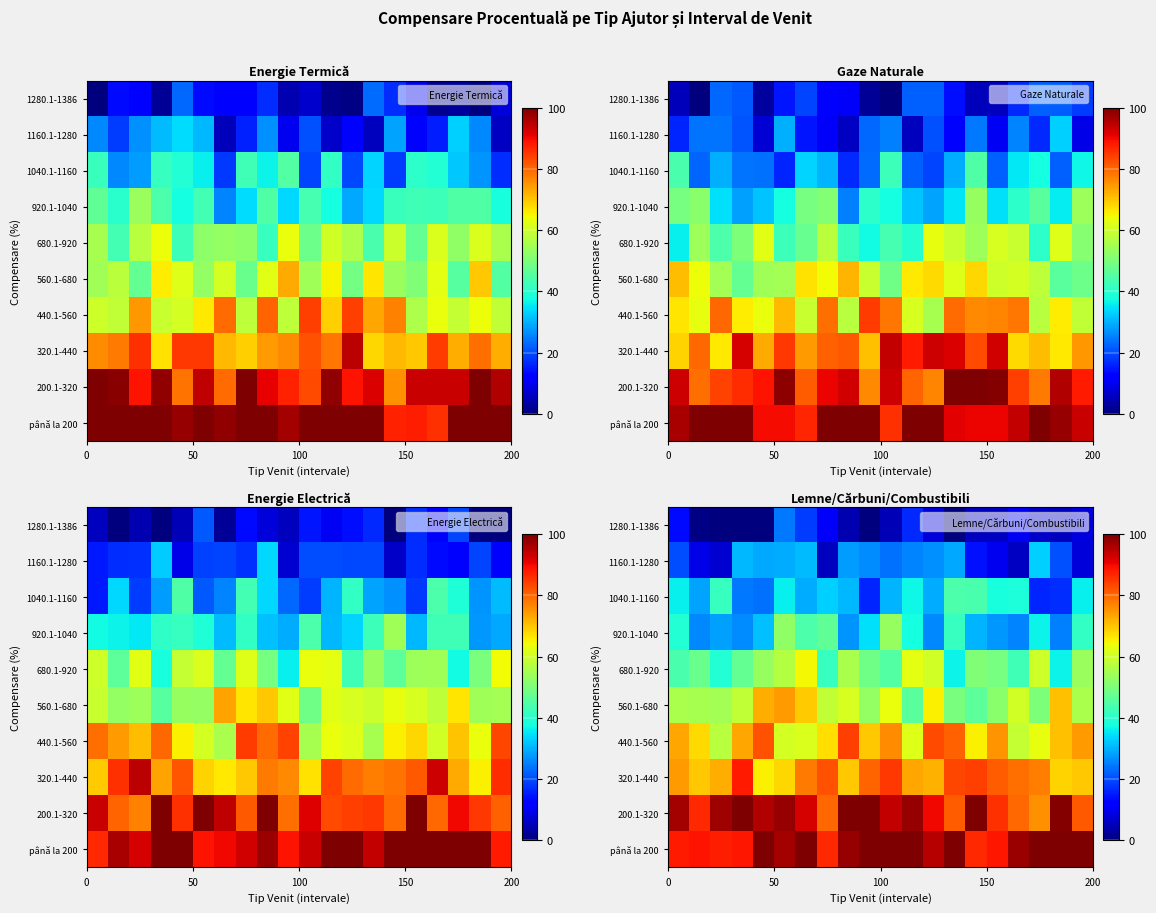

How many distinct data groups are displayed?

10